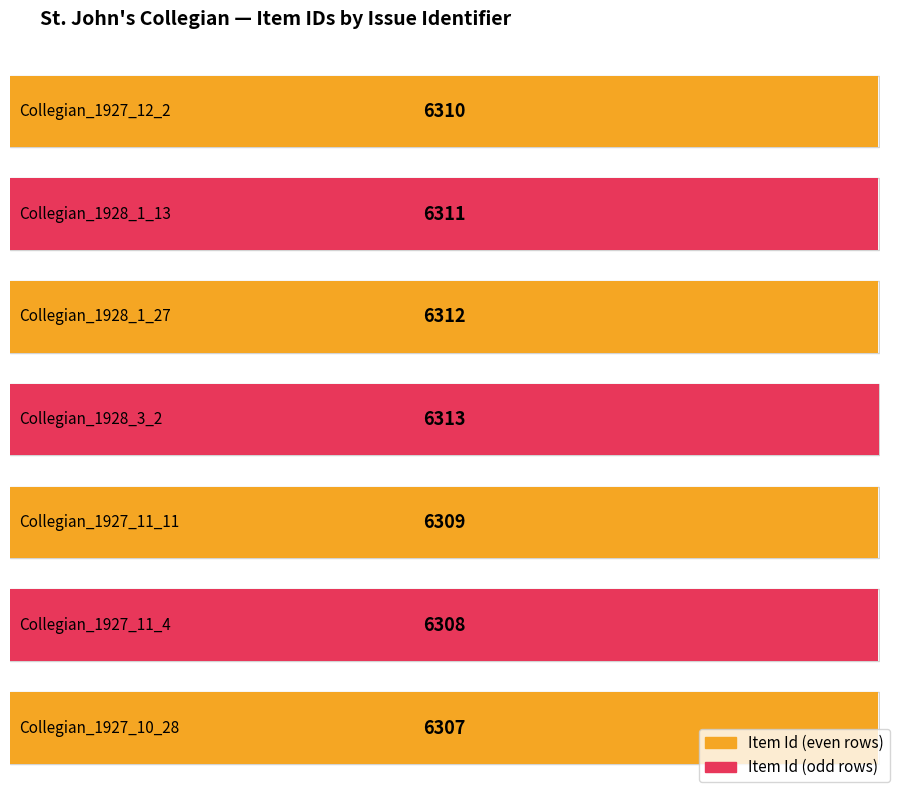

How many values are between 6308 and 6312?

5